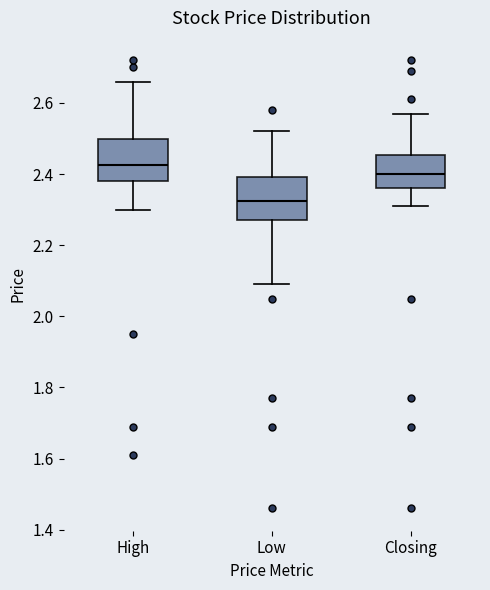

Where is the upper edge of the box for High on the y-axis? The values are not printed on the chart, so give them approximately, as read against the axis.

2.50